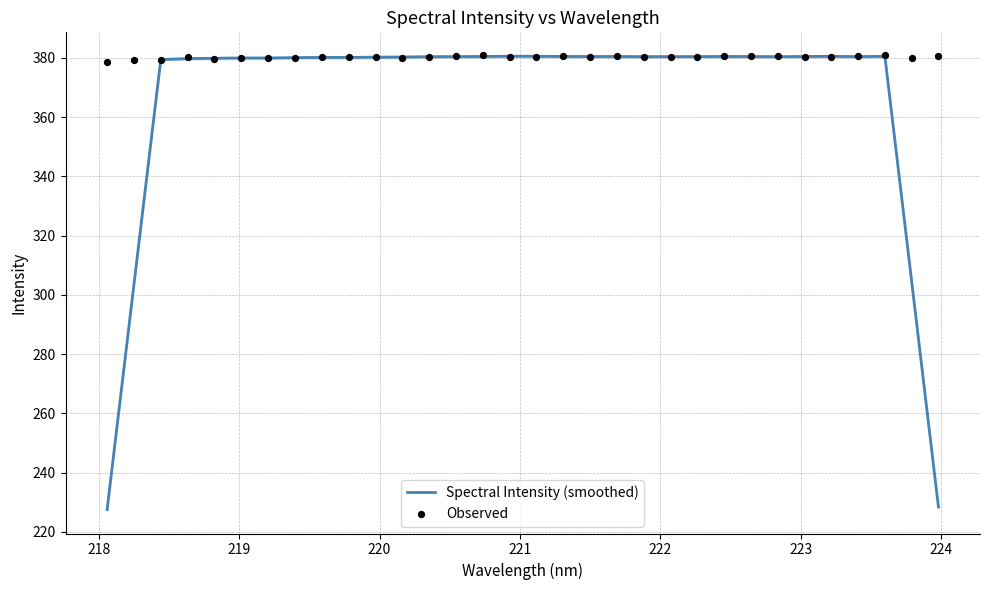

What is the lowest value of the Spectral Intensity (smoothed) series?

227.5